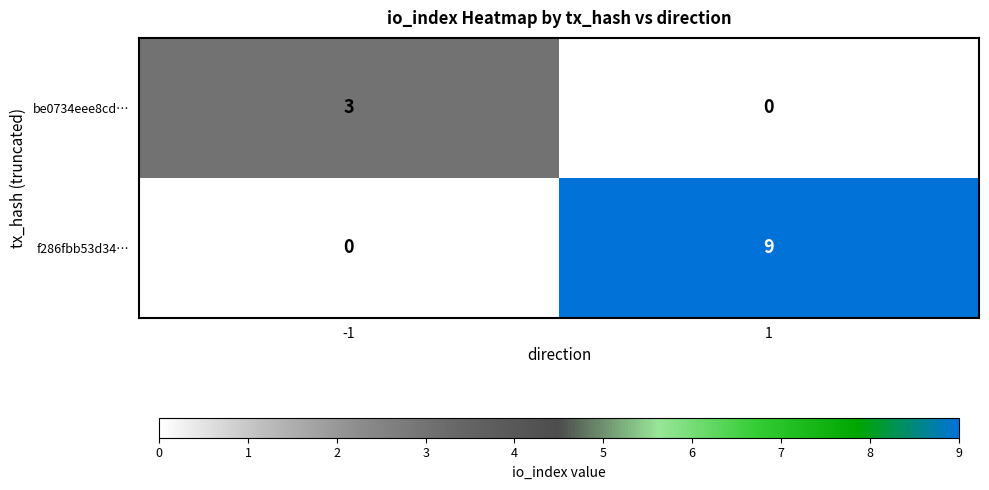

At how many categories does at least one series exceed 1?

2